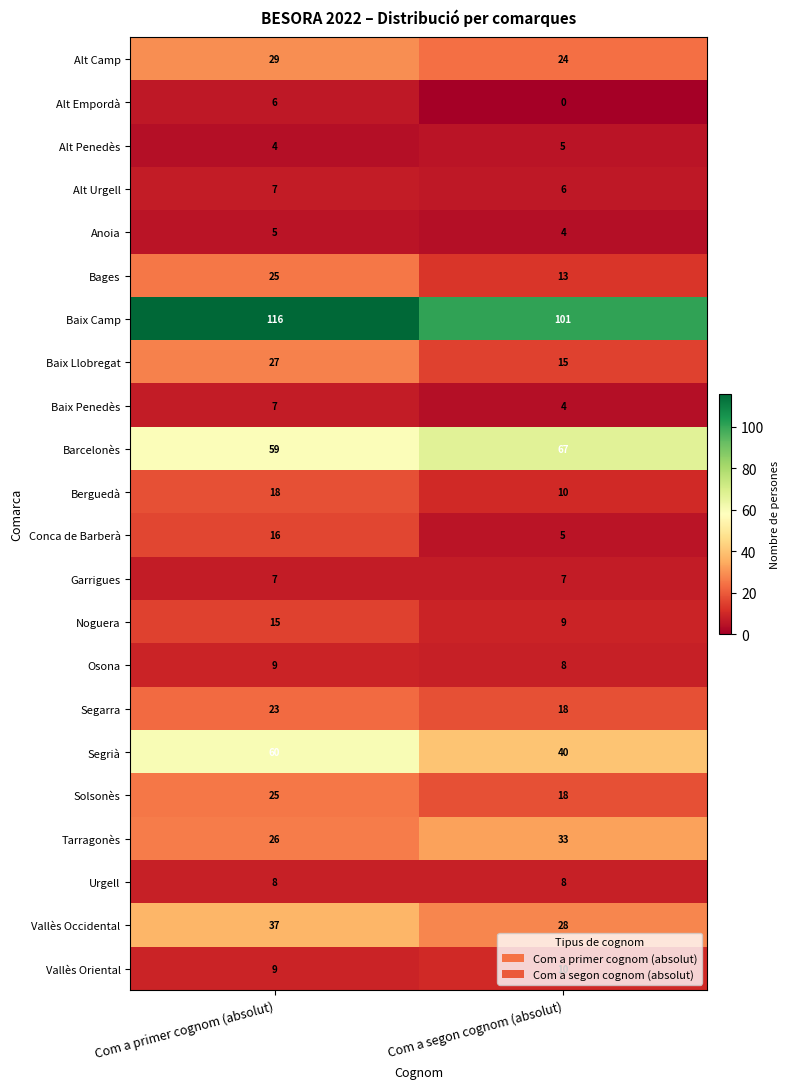

What is the sum of all Alt Camp values?

53